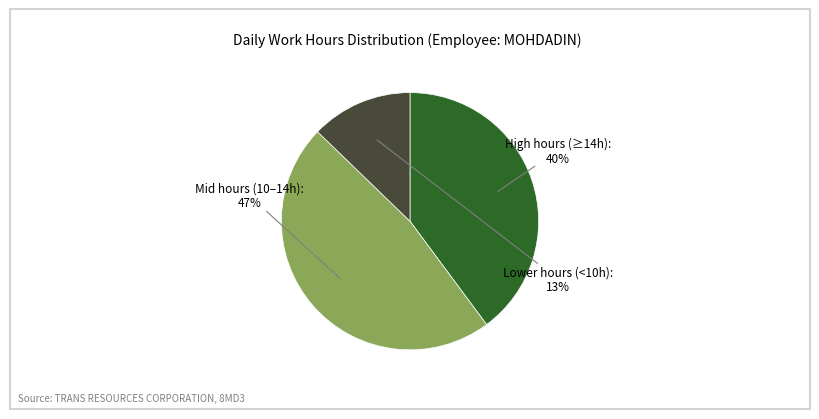

Does any single category account for the majority?

No